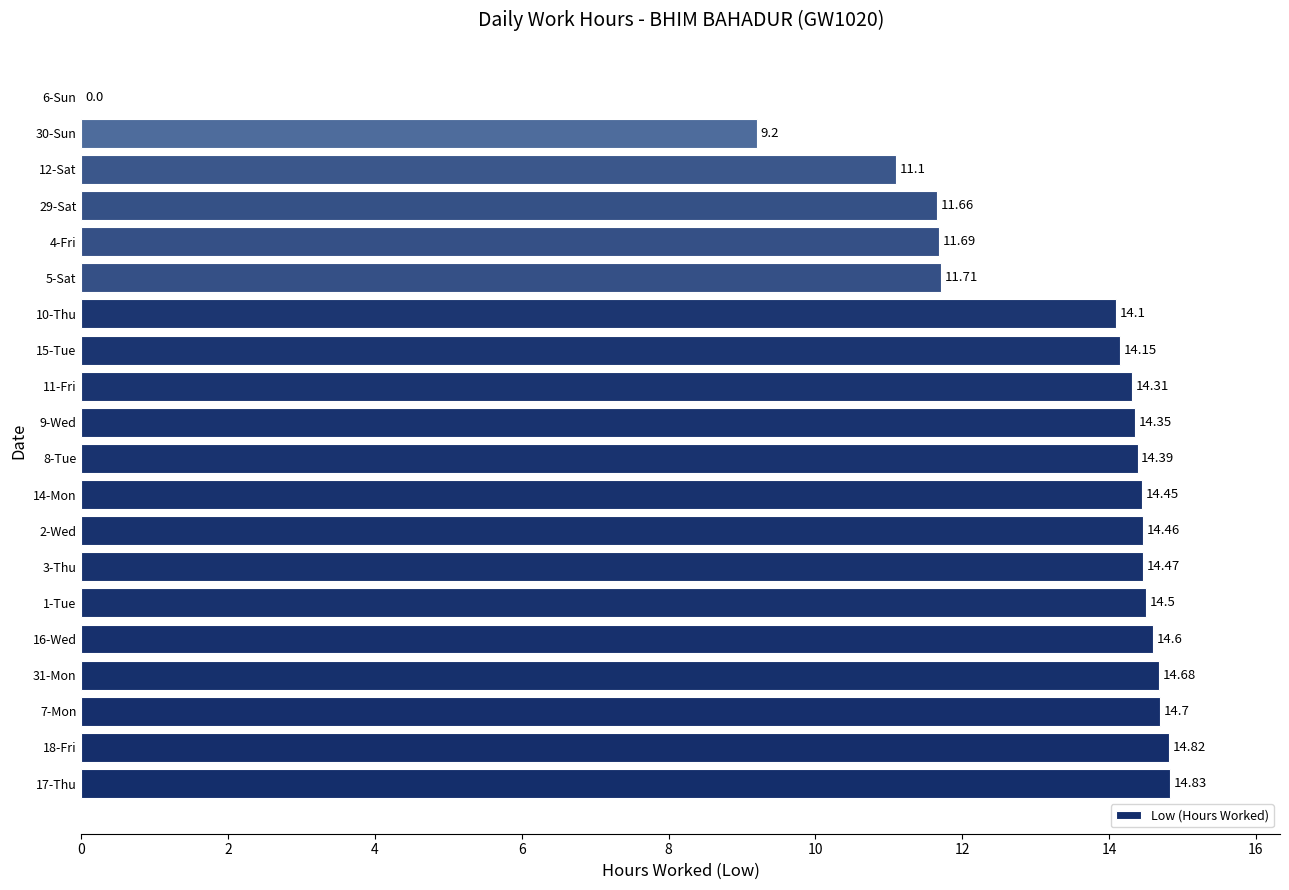

Between 29-Sat and 11-Fri, which is larger?

11-Fri